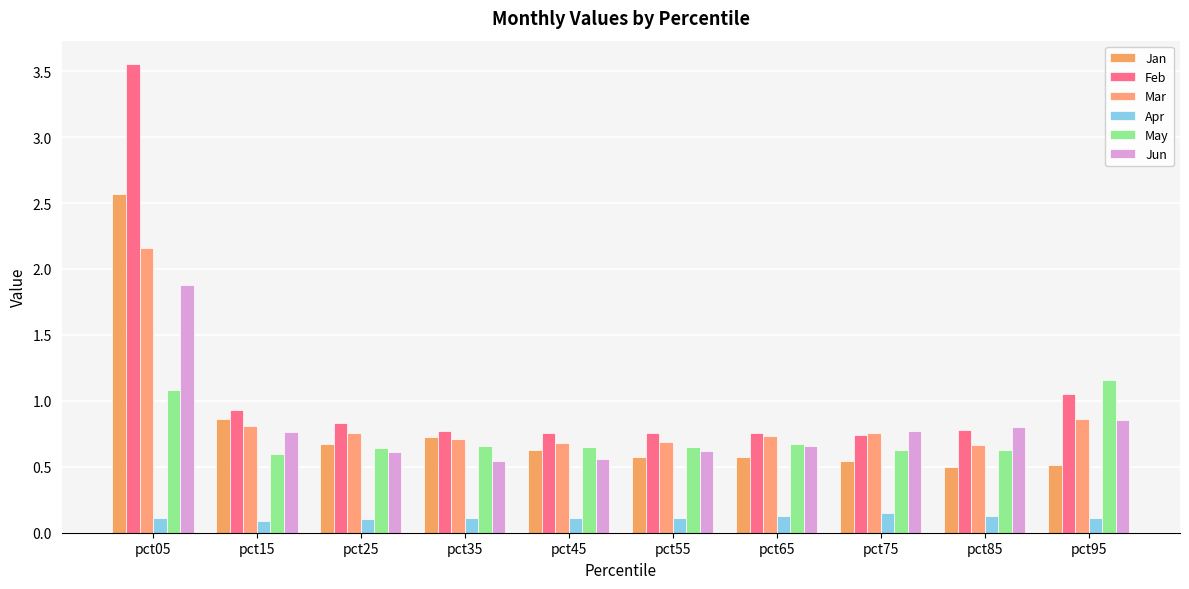

What is the total value across all series at pct45?

3.4